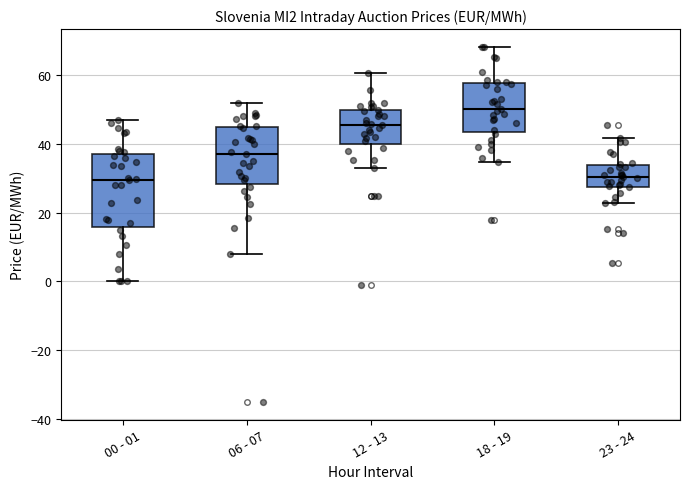

Reading left to right, transcribe this box plot: for each box, give where its median line is, the range the box spans, and where its two whiskers end, as read against the y-axis. The values are not printed on the chart, so give them approximately, as read against the axis.

00 - 01: median 30, box 16 to 38, whiskers 0 to 48
06 - 07: median 36, box 28 to 44, whiskers 8 to 52
12 - 13: median 46, box 40 to 50, whiskers 32 to 60
18 - 19: median 50, box 44 to 58, whiskers 34 to 68
23 - 24: median 30, box 28 to 34, whiskers 22 to 42